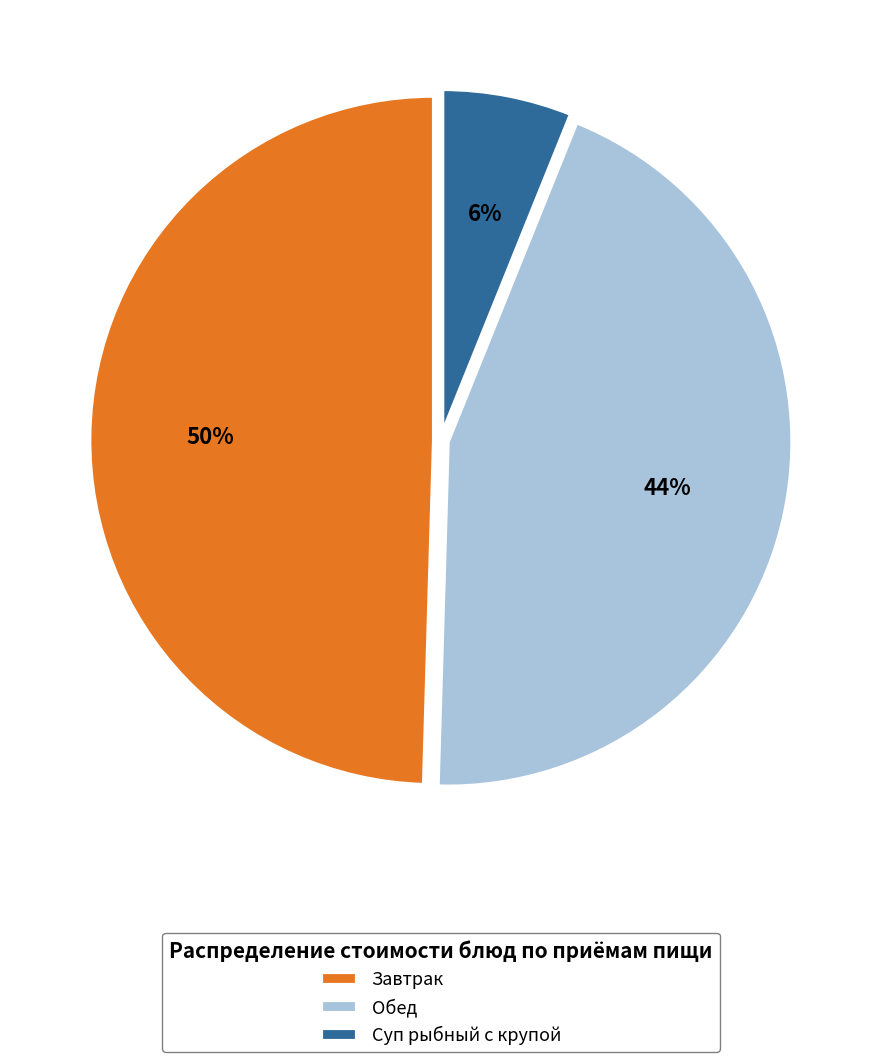

Is there any slice that represents more than half of the pie?

No